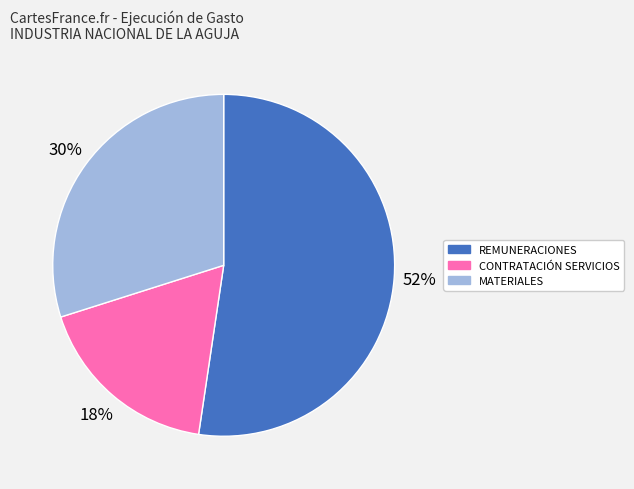

Is there a majority slice in this chart?

Yes